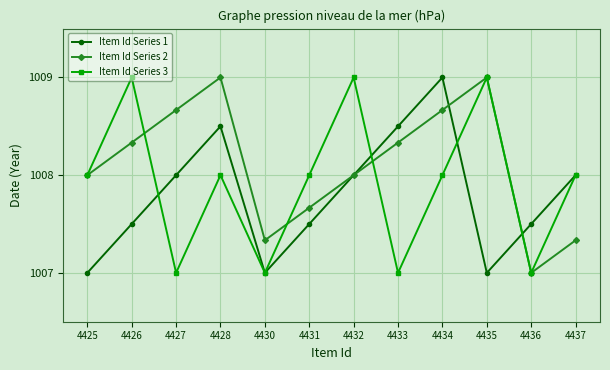

The Item Id Series 3 series shows 342.1 at 4426. True or false?

False